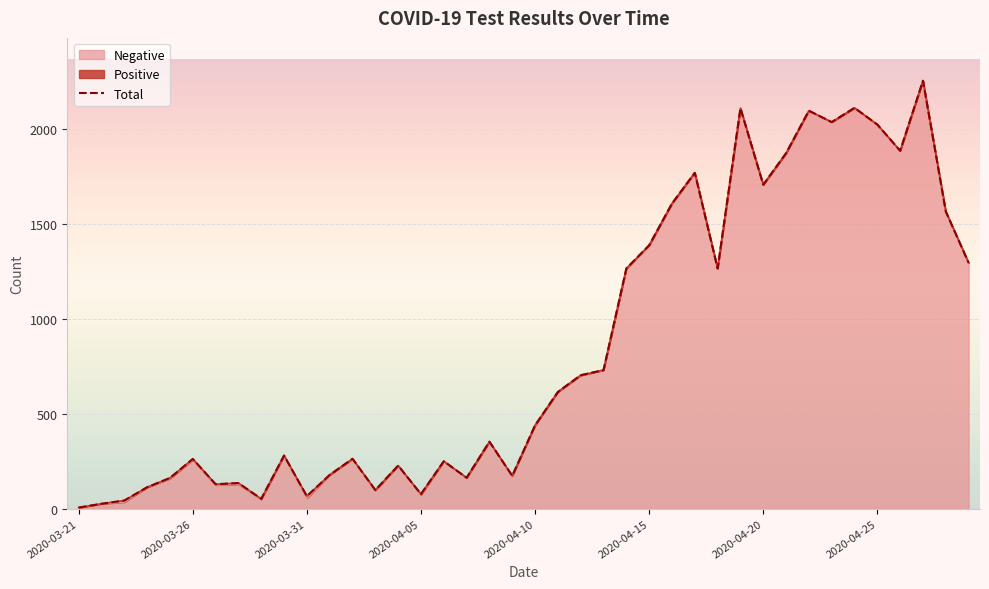

Which has a higher value, 2020-04-06 or 2020-03-31?

2020-04-06